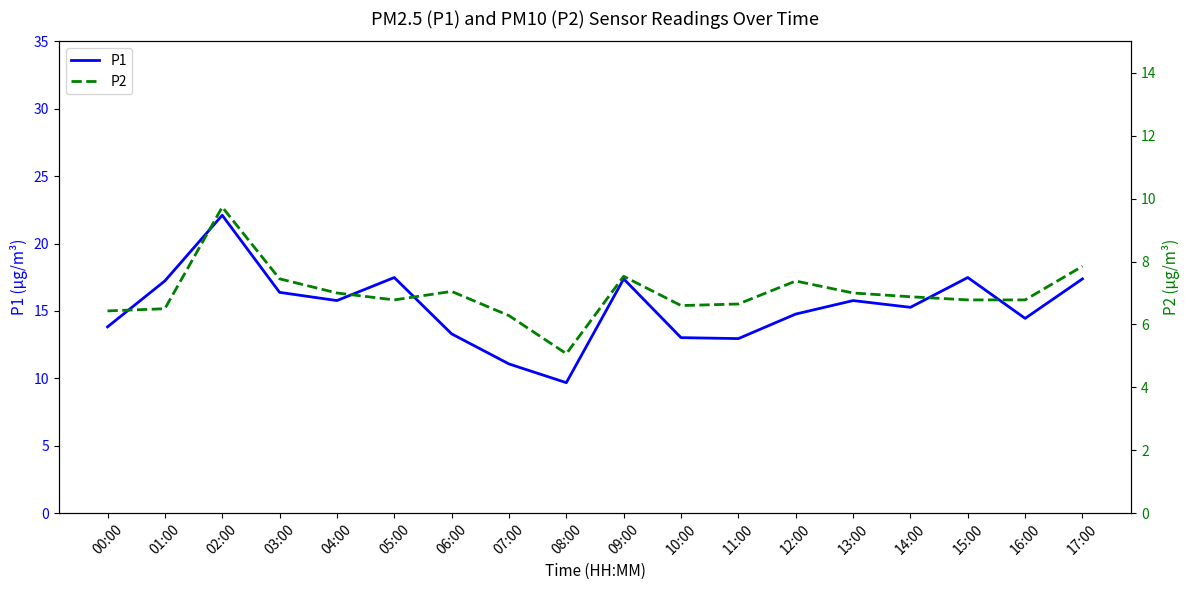

At which category does P1 reach its first local valley?

04:00